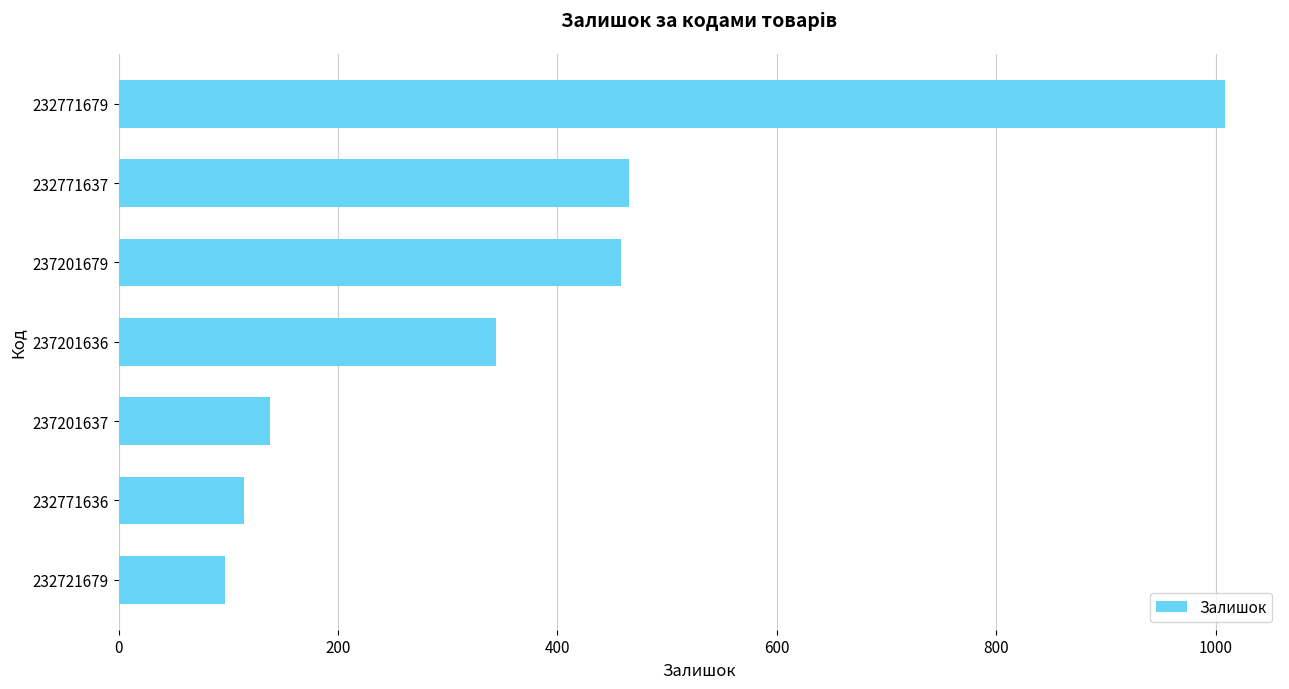

Where is the data nearest to the value 552?

232771637